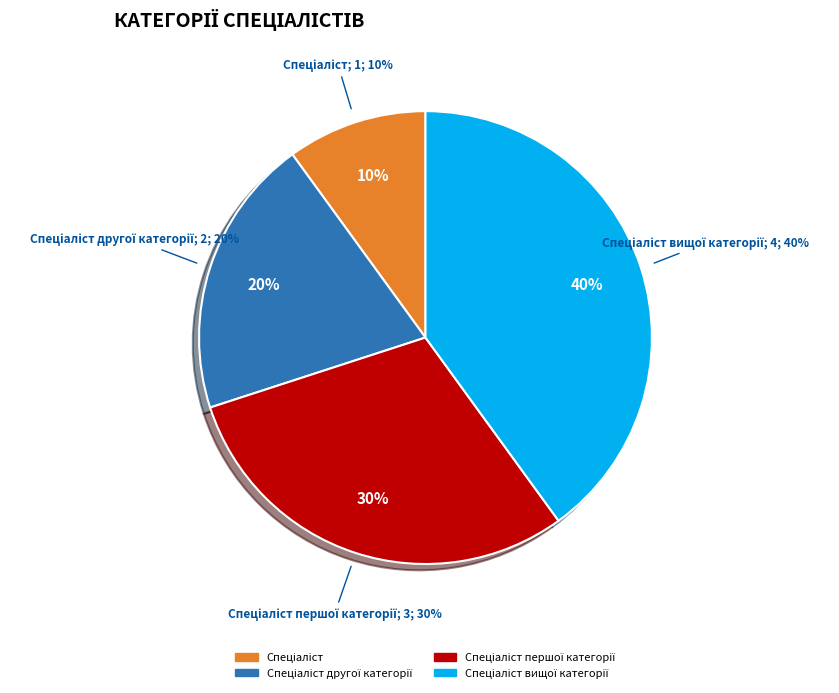

Which category has the biggest portion of the pie?

Спеціаліст вищої категорії